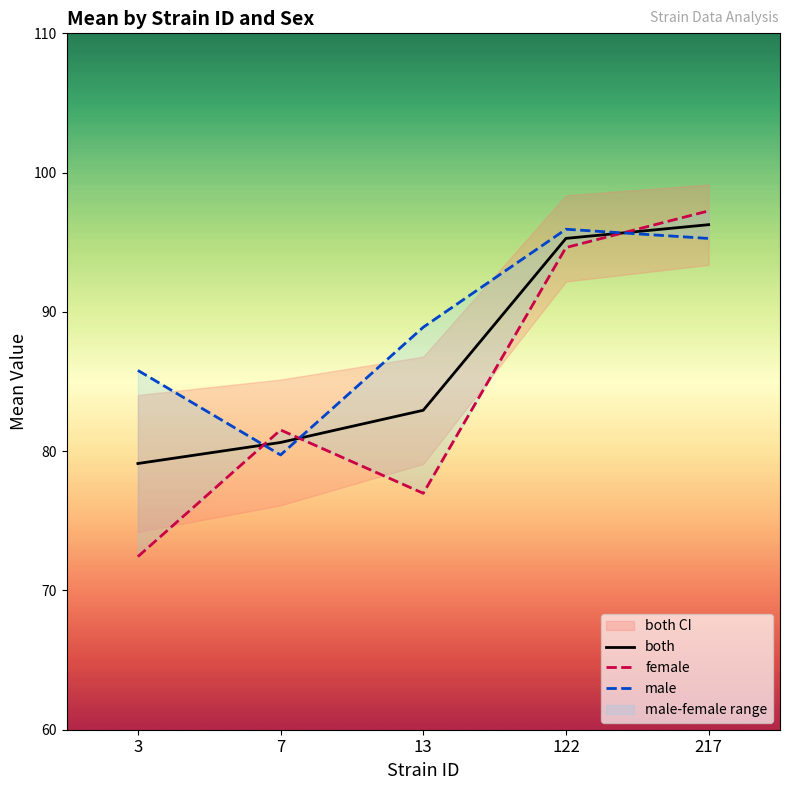

The value of female at 217 is 97.3. True or false?

True